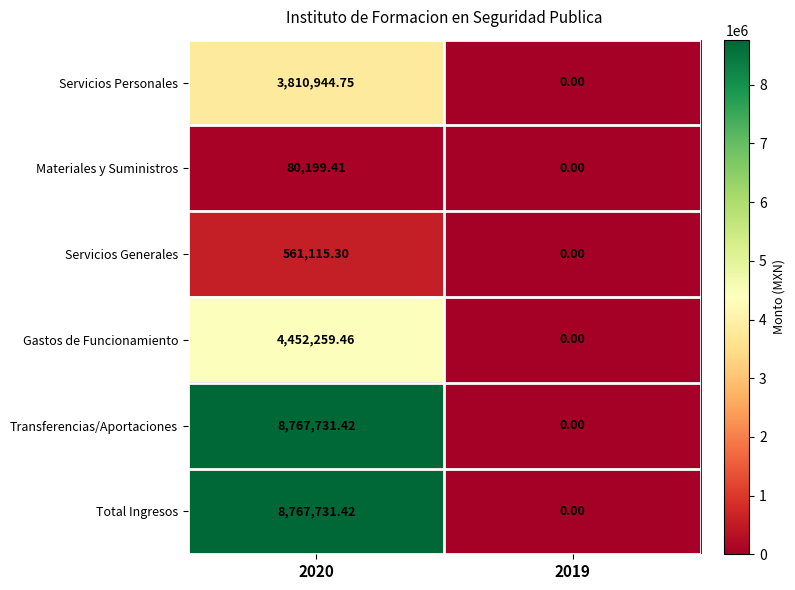

Is the value of Transferencias/Aportaciones at 2020 greater than the value of Materiales y Suministros at 2019?

Yes